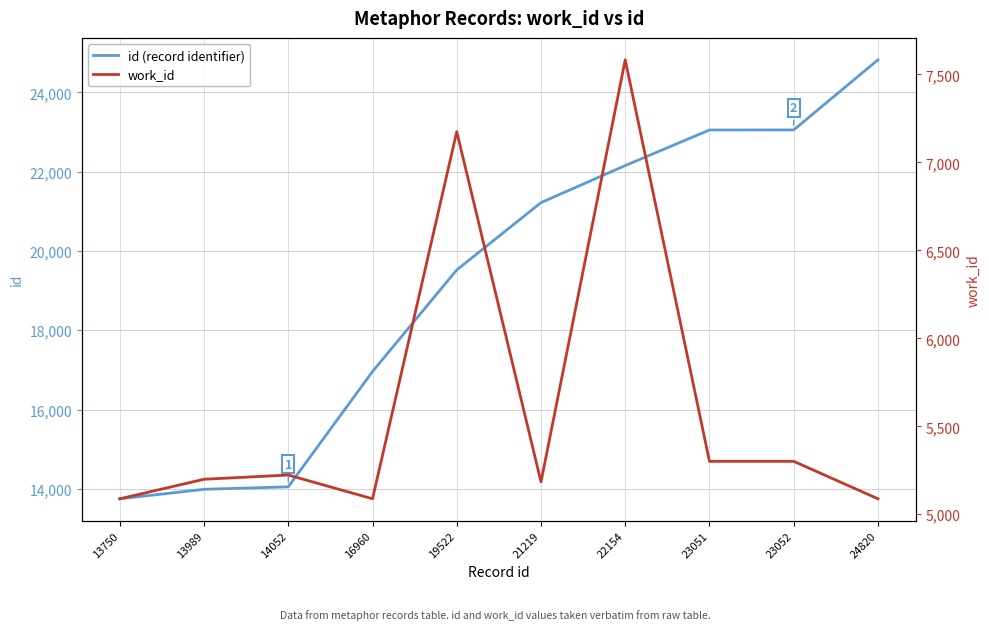

True or false: work_id and id (record identifier) intersect in this chart.

False